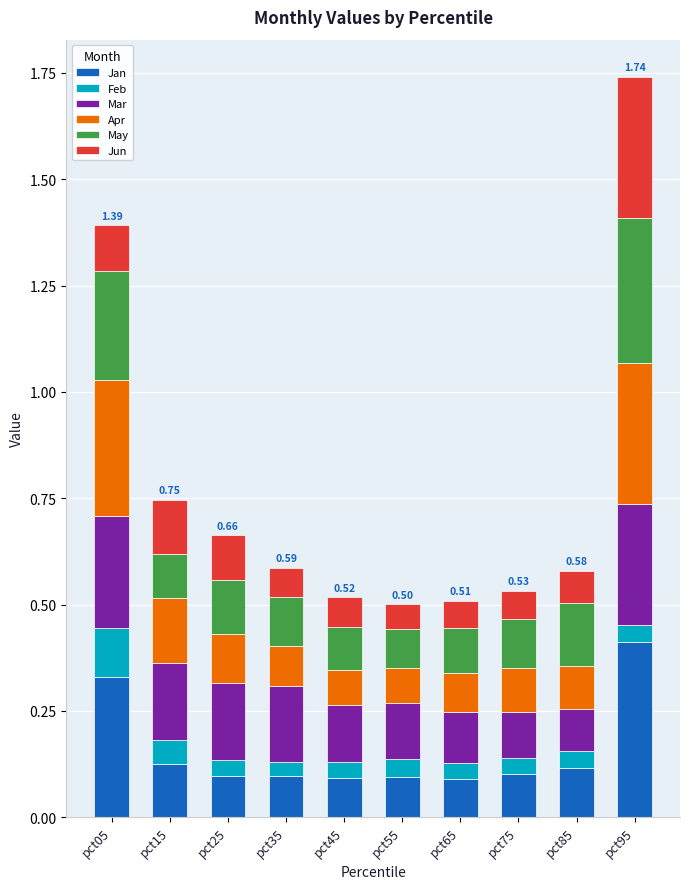

What is the total value across all series at pct45?

0.5